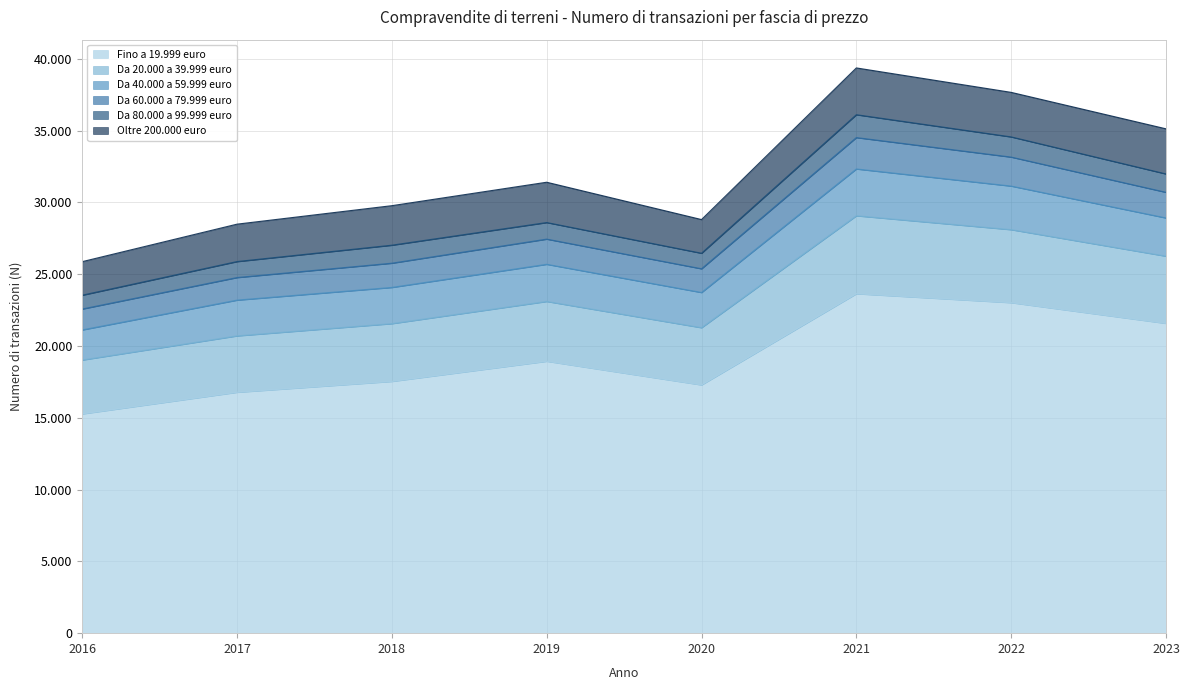

What is the difference between the maximum and second lowest values in the Da 80.000 a 99.999 euro series?

512